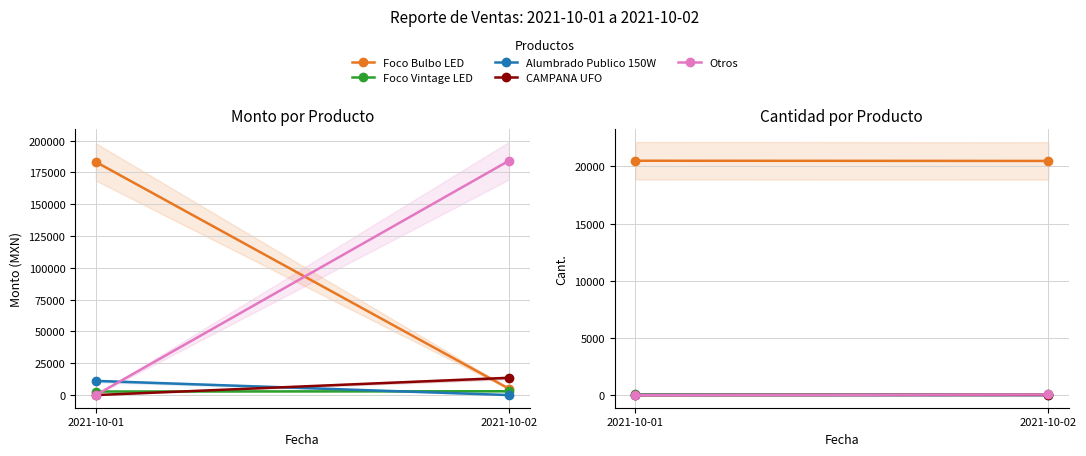

Which category has the lowest value across all series?

2021-10-02